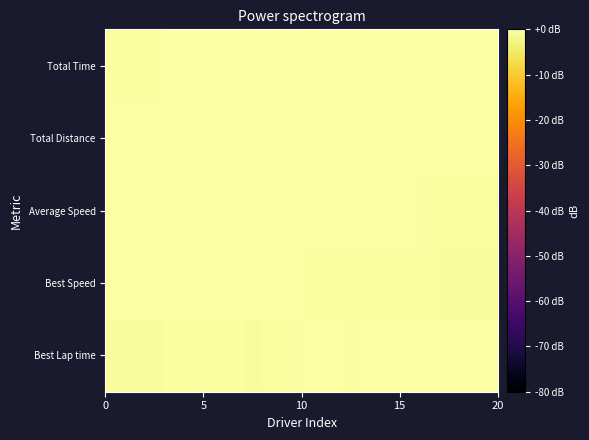

How many categories are shown in the chart?

20